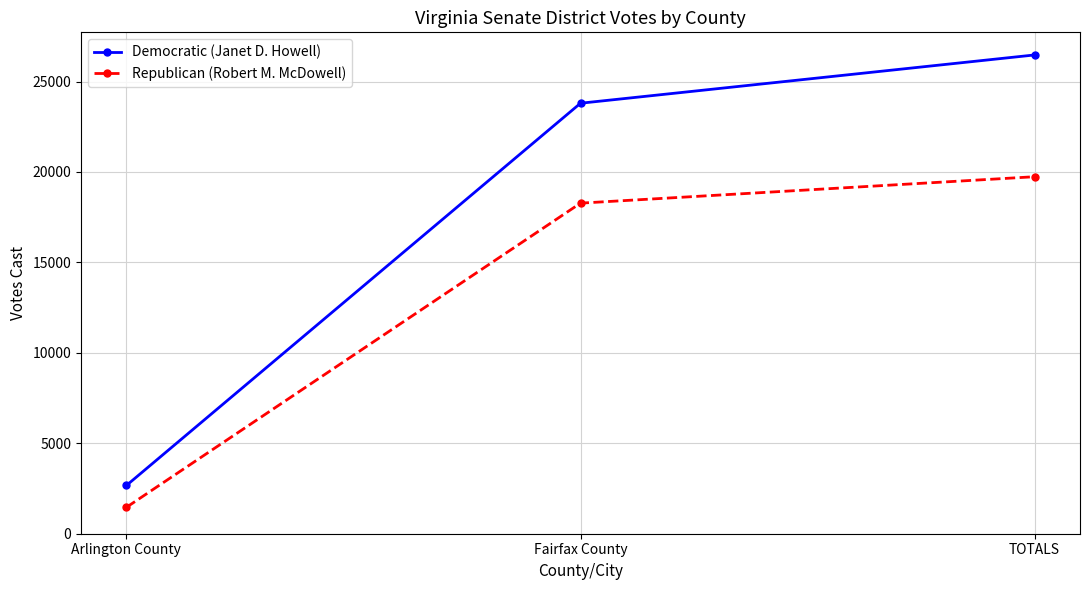

Which series has the largest total across all categories?

Democratic (Janet D. Howell)